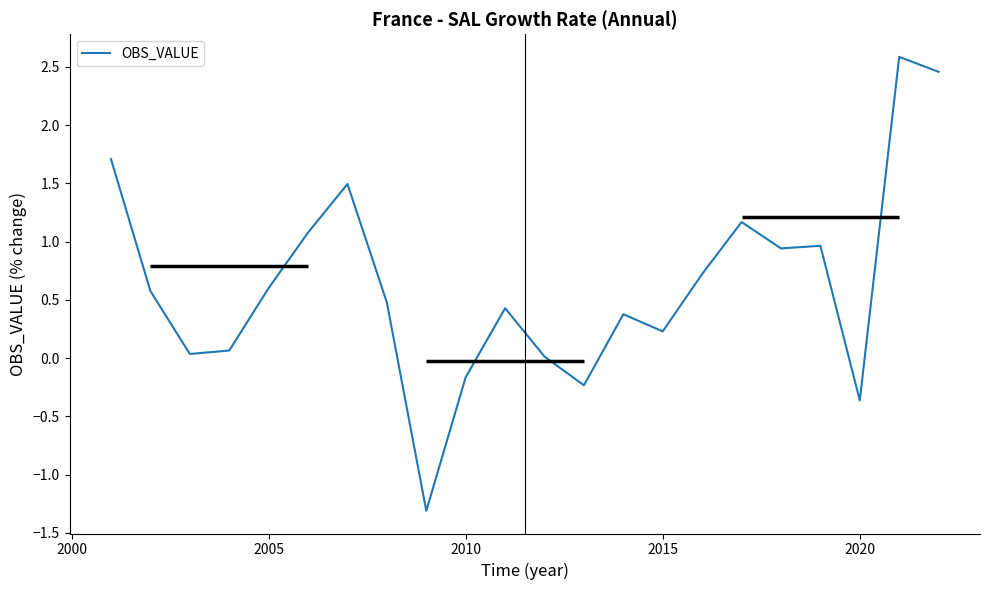

What is the lowest value of the OBS_VALUE series?

-1.3